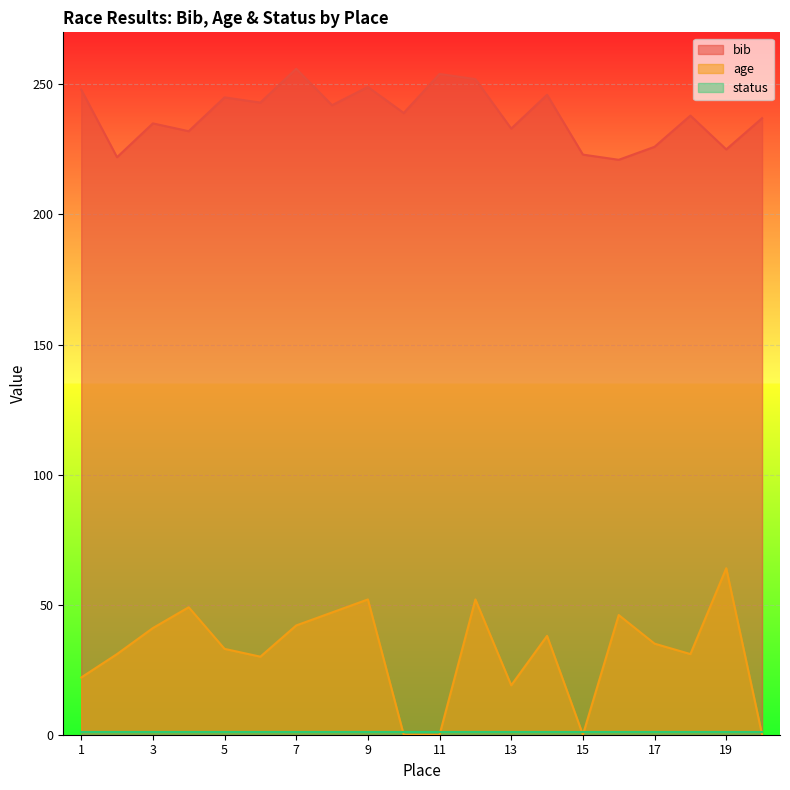

What is the sum of all age values?

632